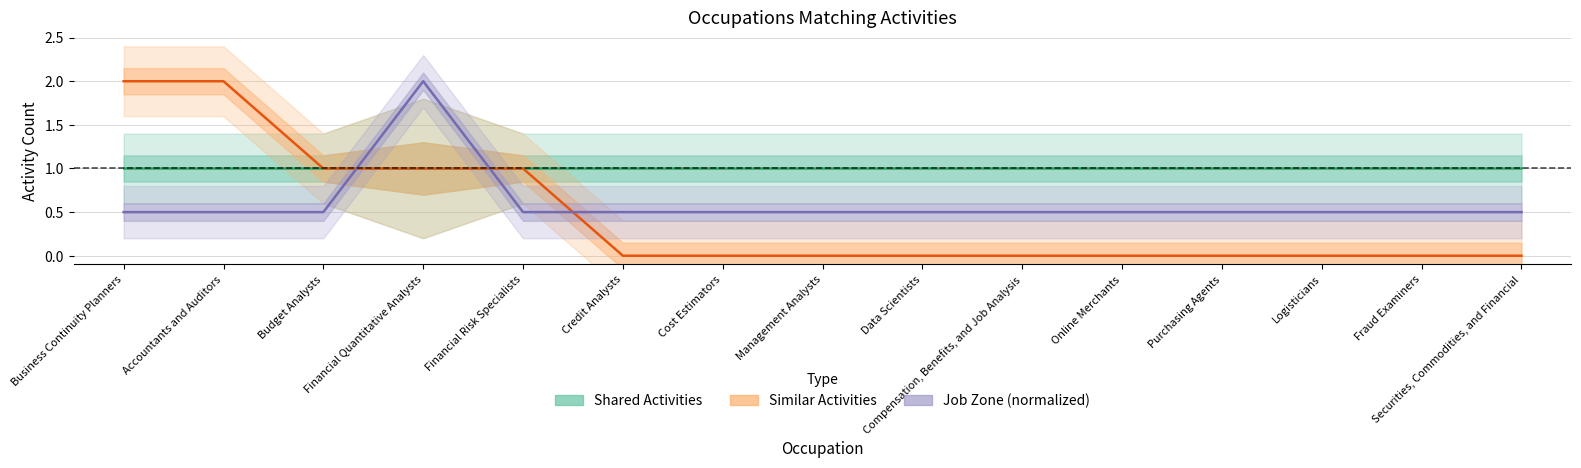

Between Budget Analysts and Credit Analysts, which is larger?

Budget Analysts